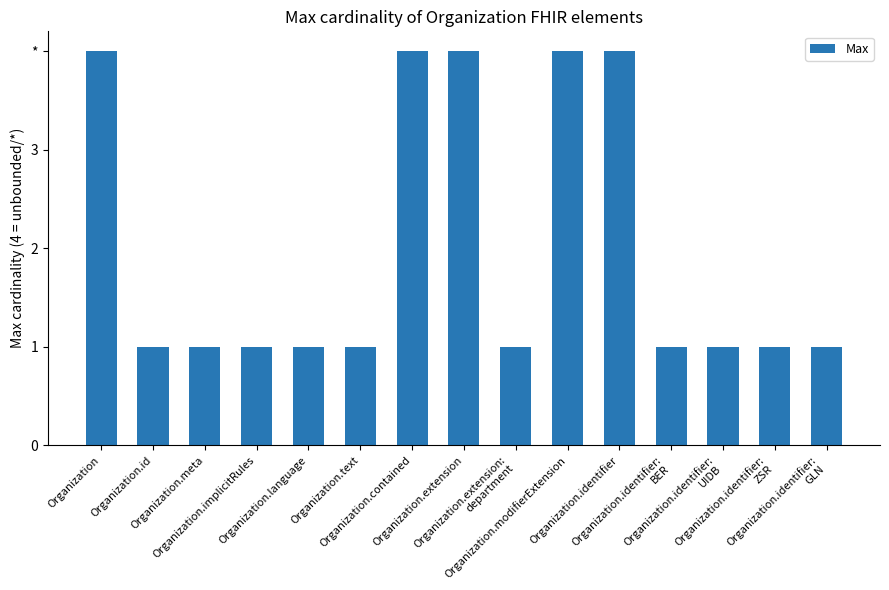

Does the chart contain any negative values?

No